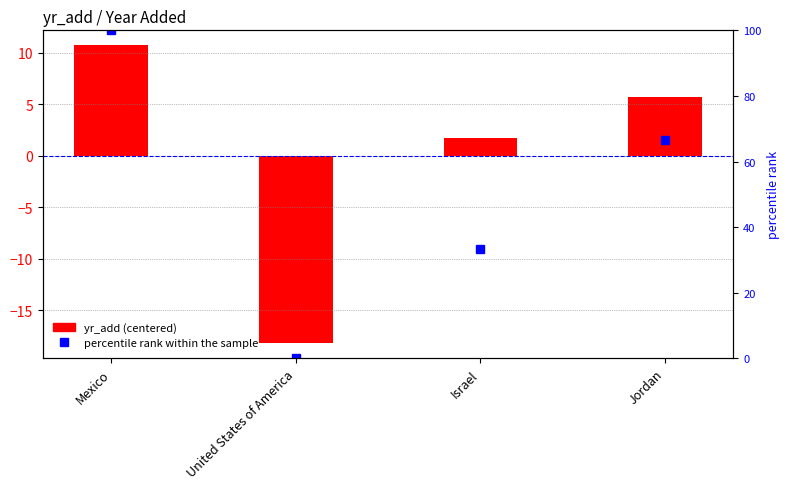

At which label does yr_add (centered) first exceed 5?

Mexico